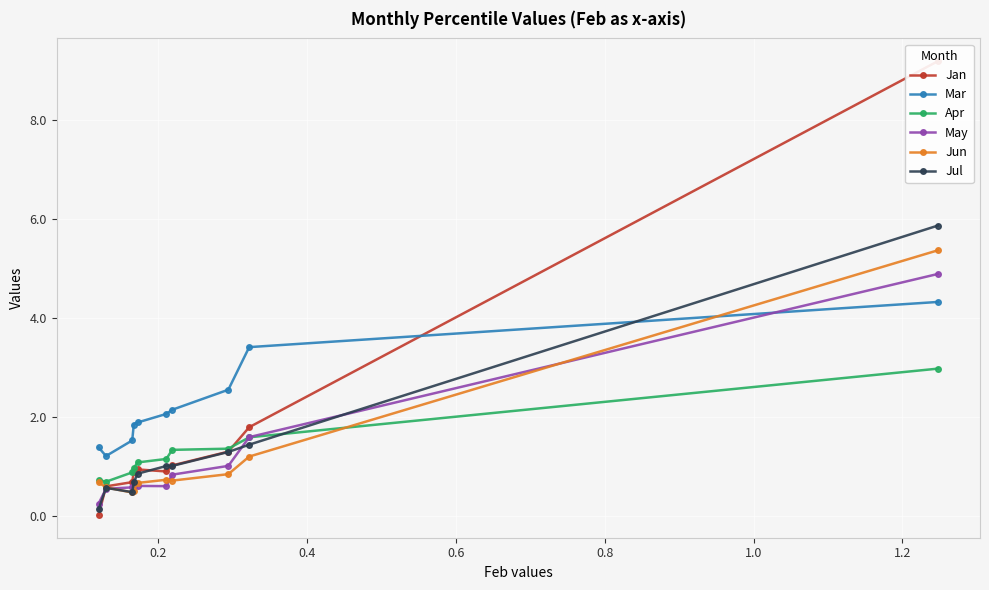

What is the value of the Jun point at the 2nd from the left?

0.6